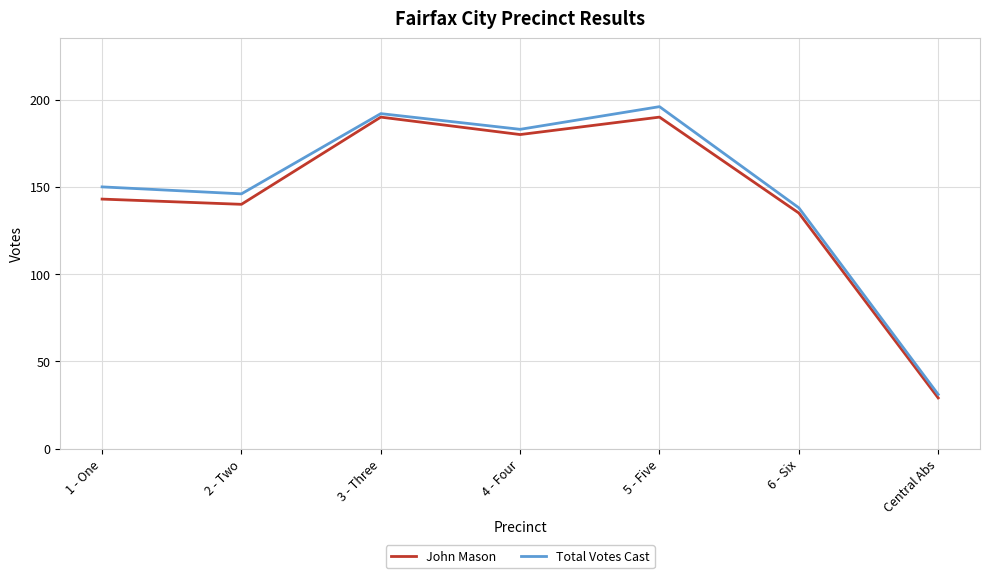

What is the smallest value displayed?

29